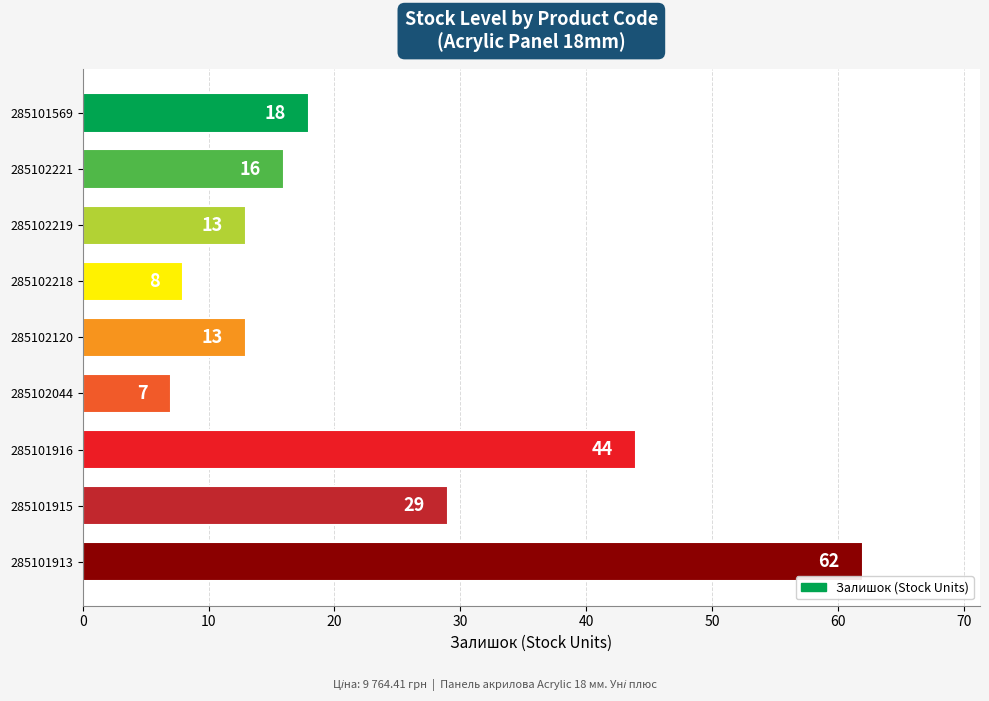

How many series are shown in this chart?

1